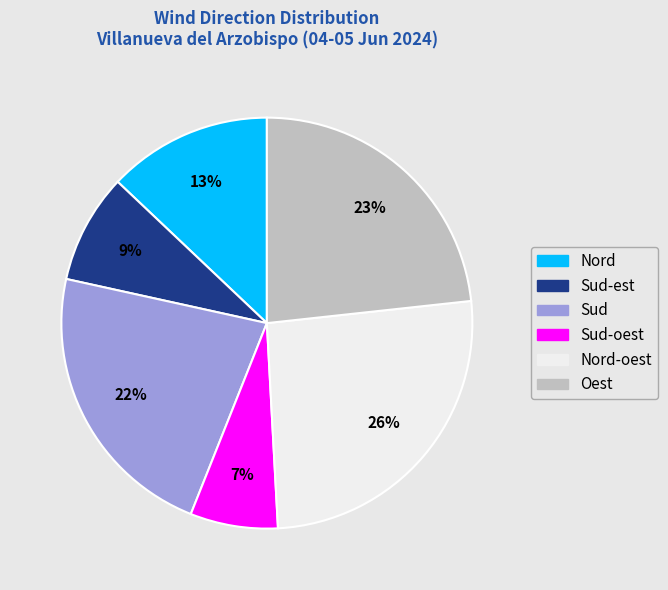

How many segments does this pie chart have?

6